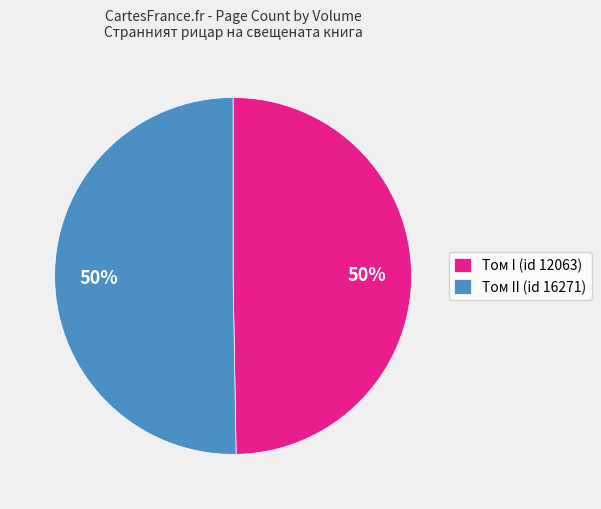

How many slices are in this pie chart?

2